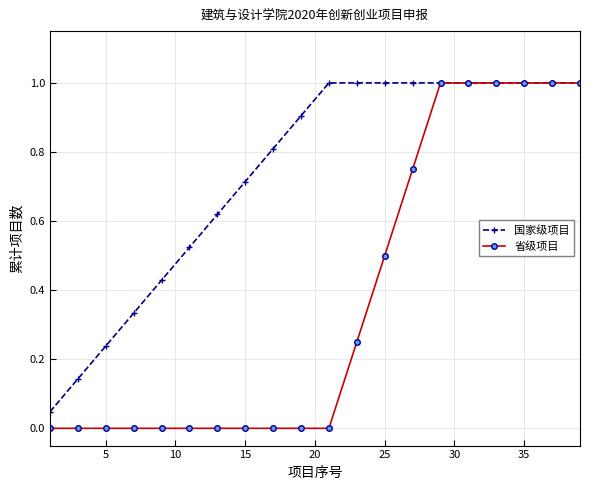

List the series in order of their overall mean, lowest first.

省级项目, 国家级项目